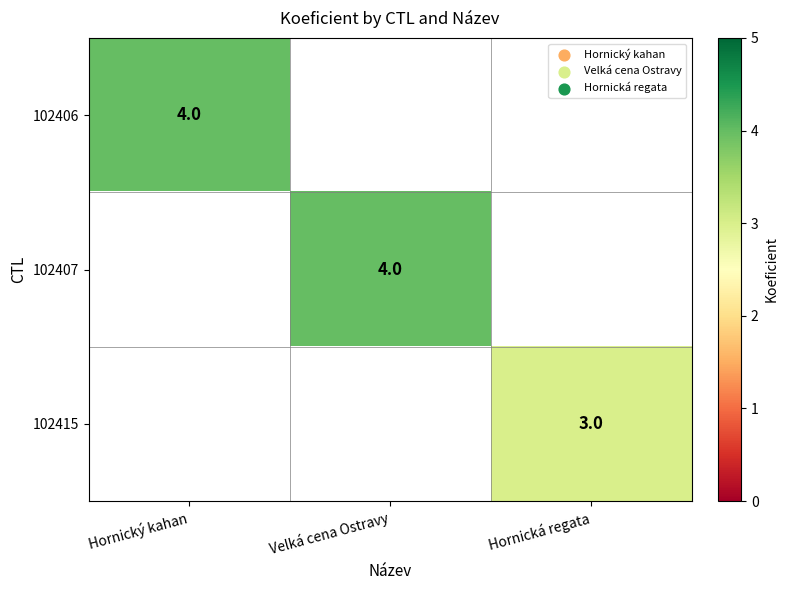

True or false: 102407 has a value of 6 at Velká cena Ostravy.

False